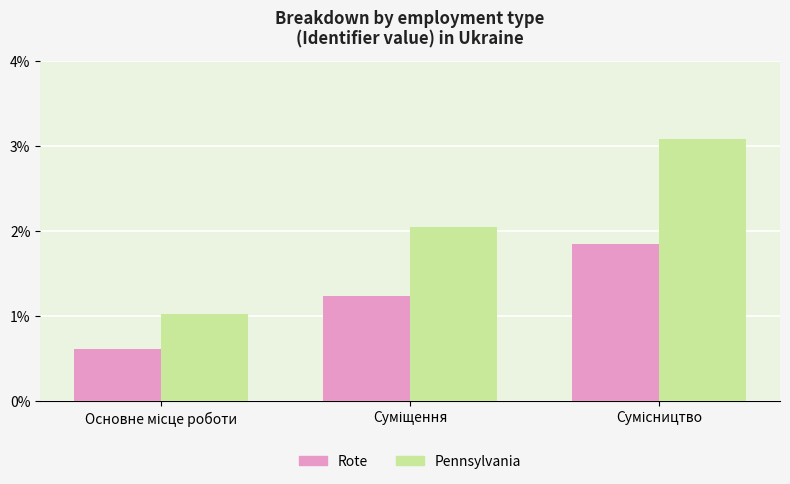

Does the chart contain stacked bars?

No